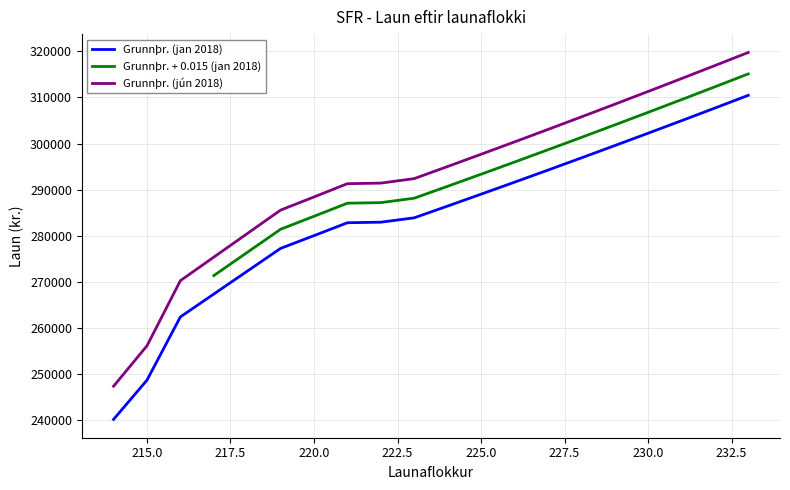

True or false: Grunnþr. (jan 2018) and Grunnþr. (jún 2018) intersect in this chart.

False